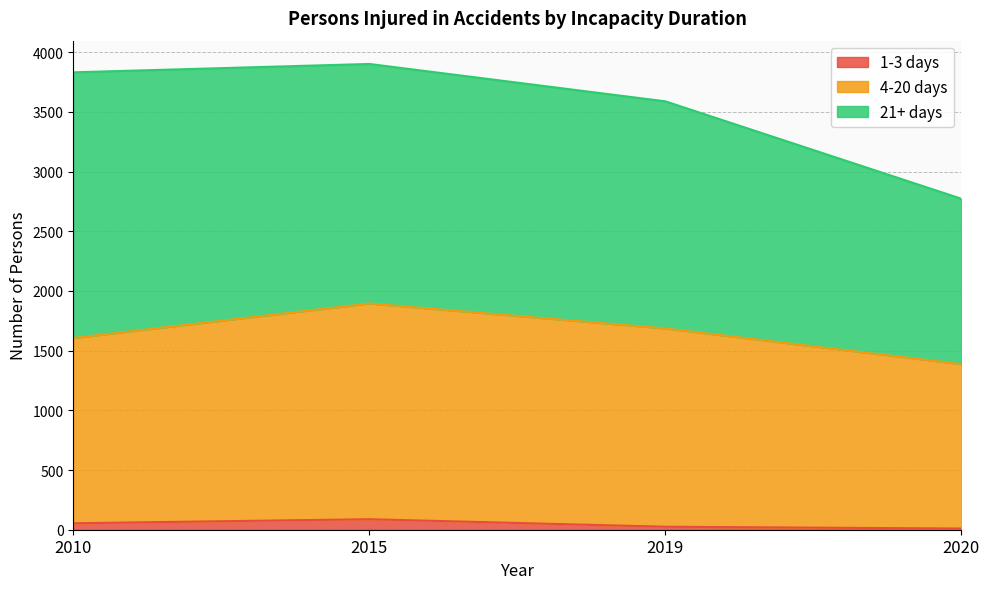

True or false: 4-20 days has more than 2 interior local peaks.

False